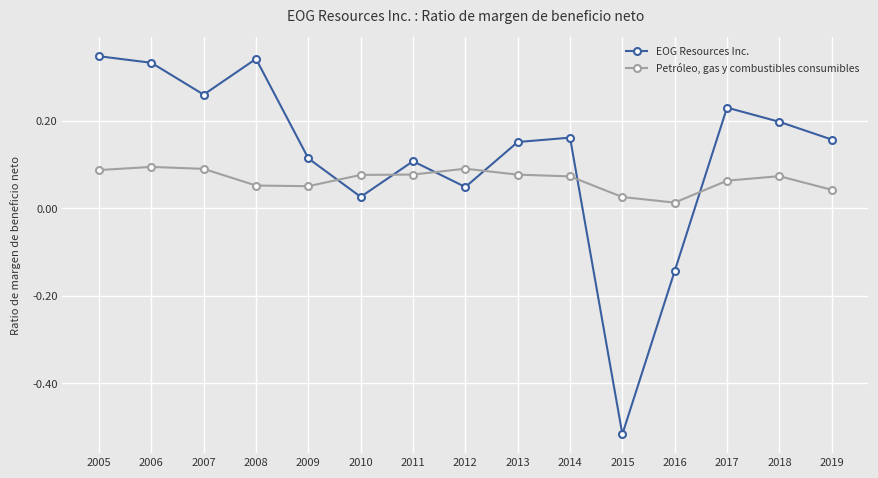

List the series in order of their overall mean, lowest first.

Petróleo, gas y combustibles consumibles, EOG Resources Inc.